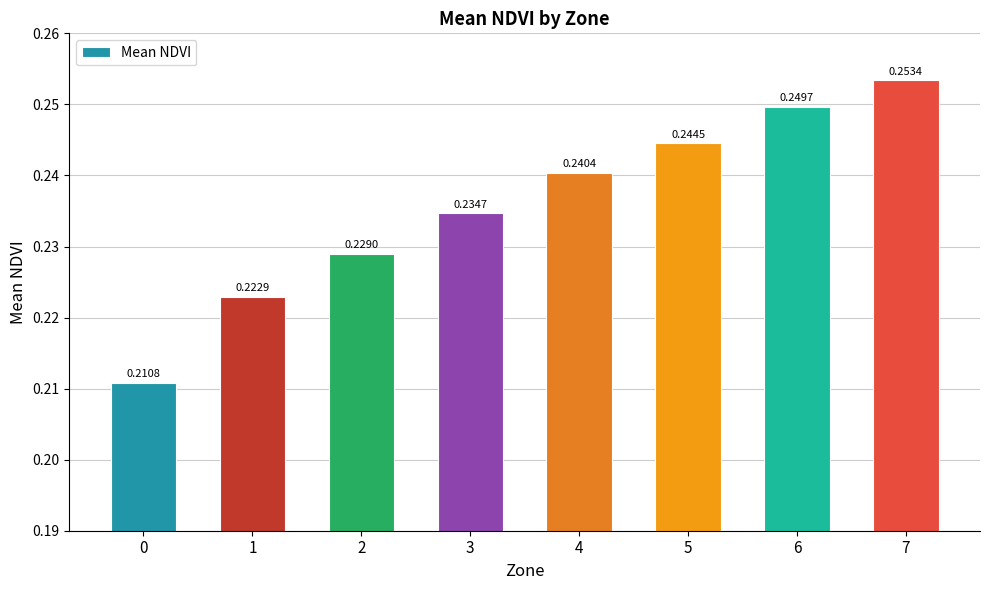

Which has a higher value, 6 or 4?

6